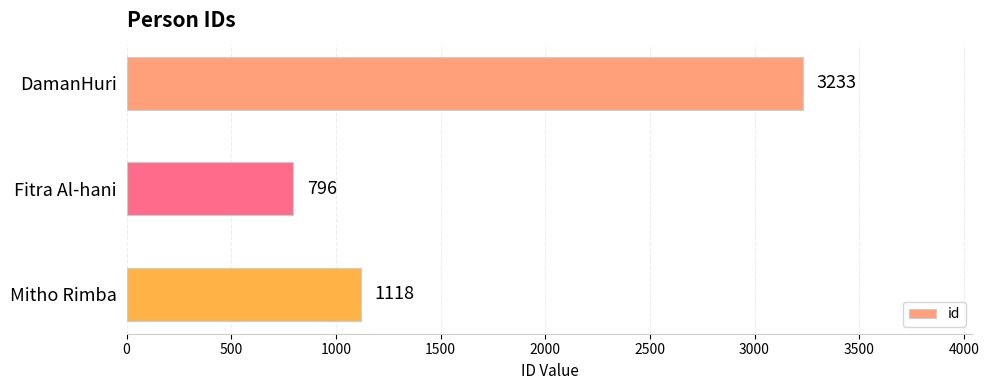

Count the values in the range 796 to 3233.

3